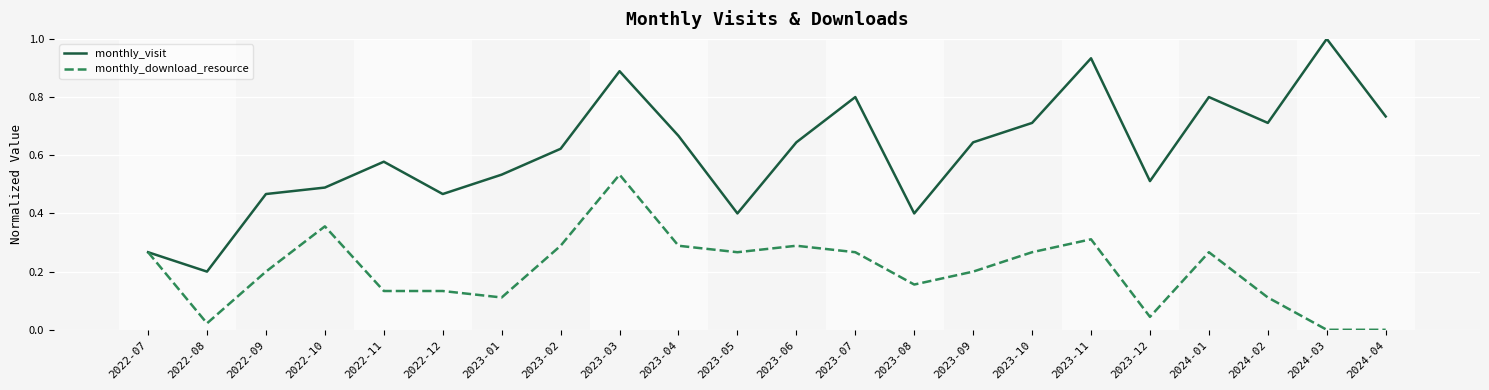

Where is the first local minimum for monthly_download_resource?

2022-08